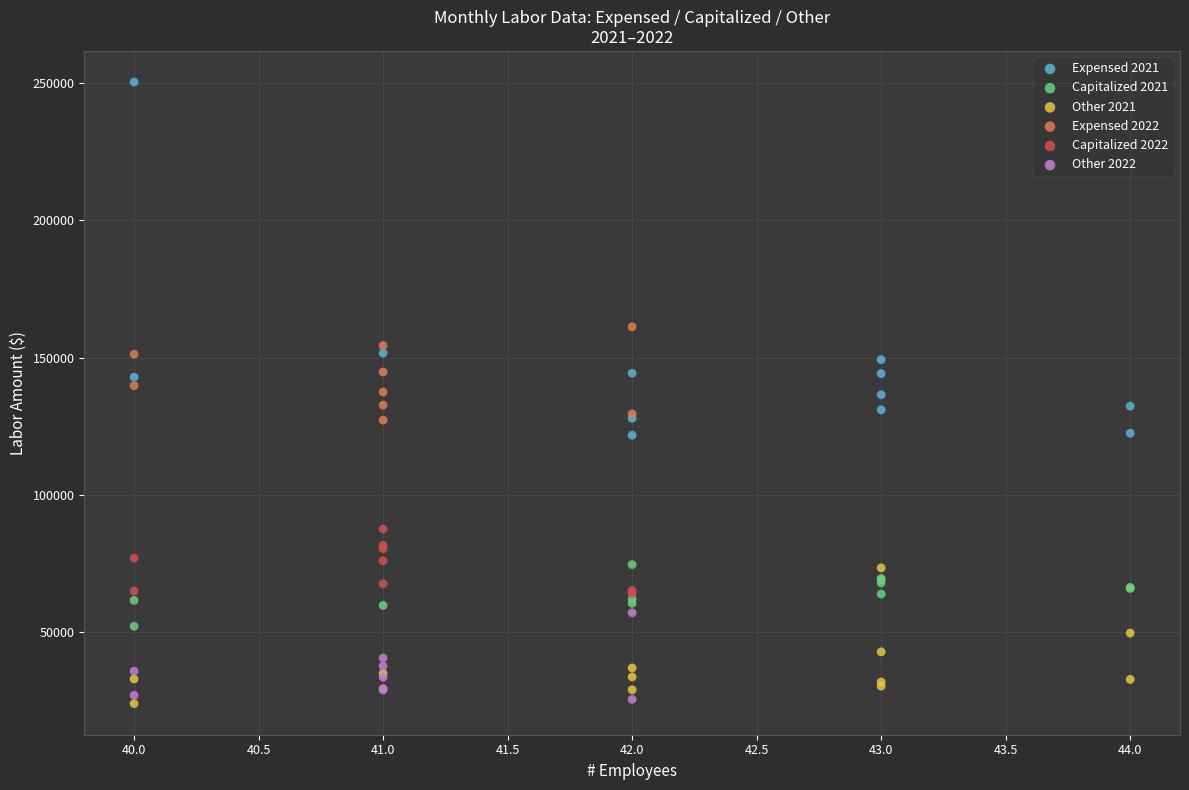

Which series reaches the maximum Y coordinate?

Expensed 2021